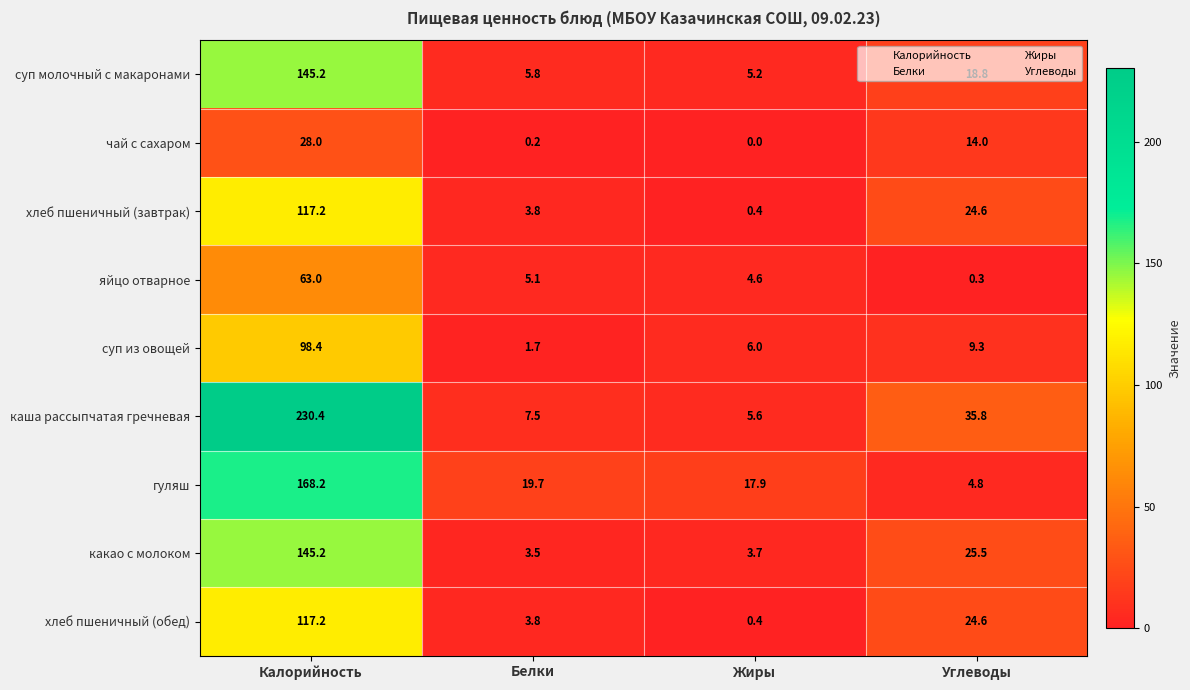

The value of каша рассыпчатая гречневая at Жиры is 8.2. True or false?

False